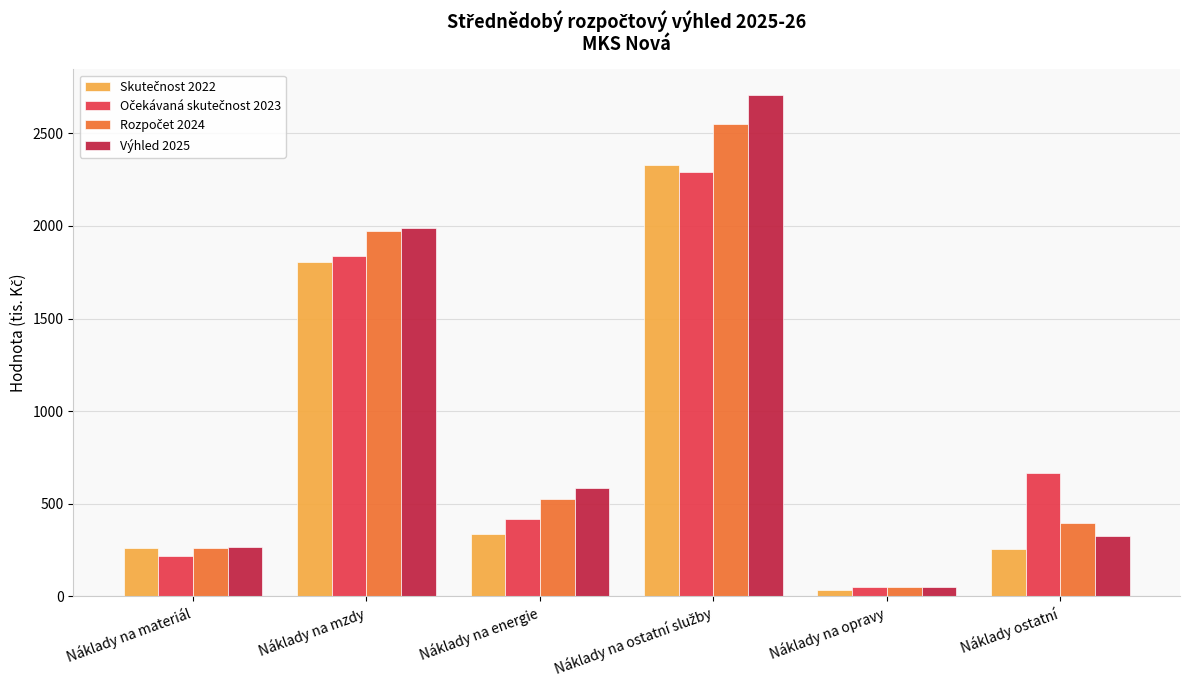

What is the total value across all series at Náklady ostatní?

1640.9